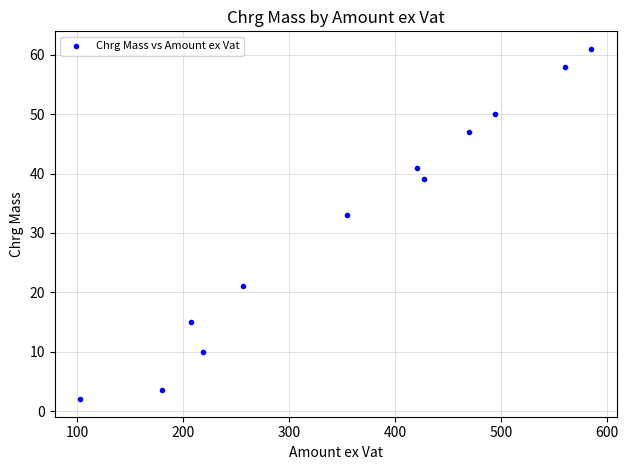

What is the average X value?

356.5